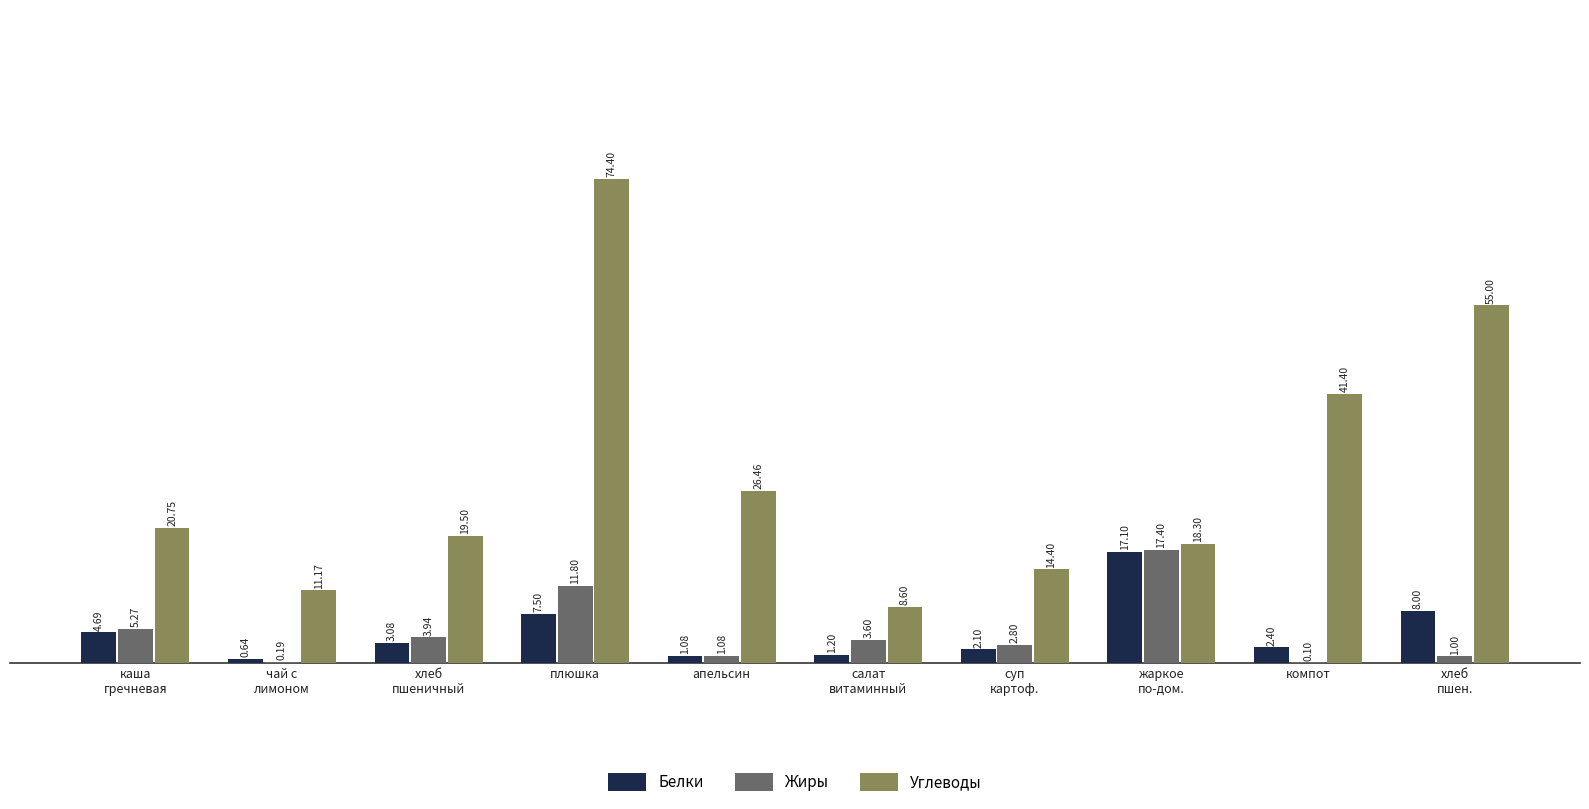

How many categories are shown in the chart?

10